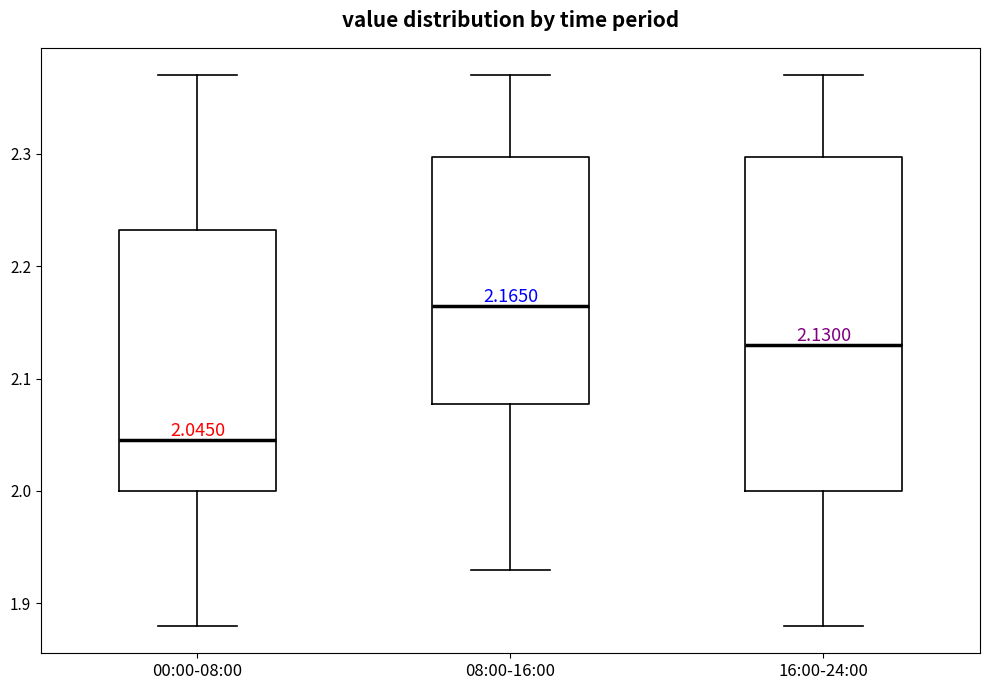

Comparing the boxes themselves (not the whiskers), which one is the tallest?

16:00-24:00